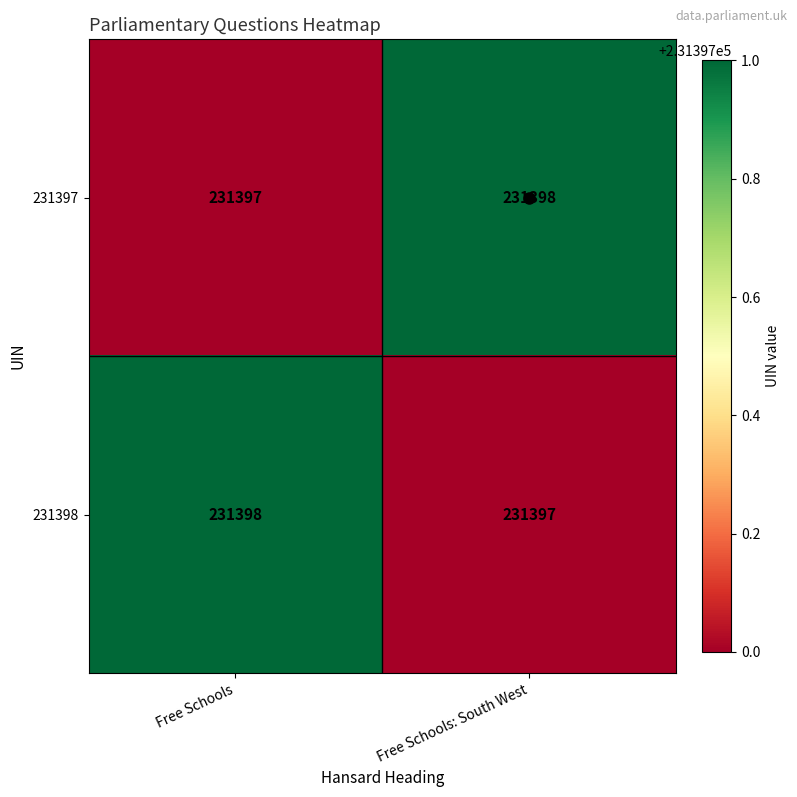

Is the value of 231397 at Free Schools greater than the value of 231398 at Free Schools?

No